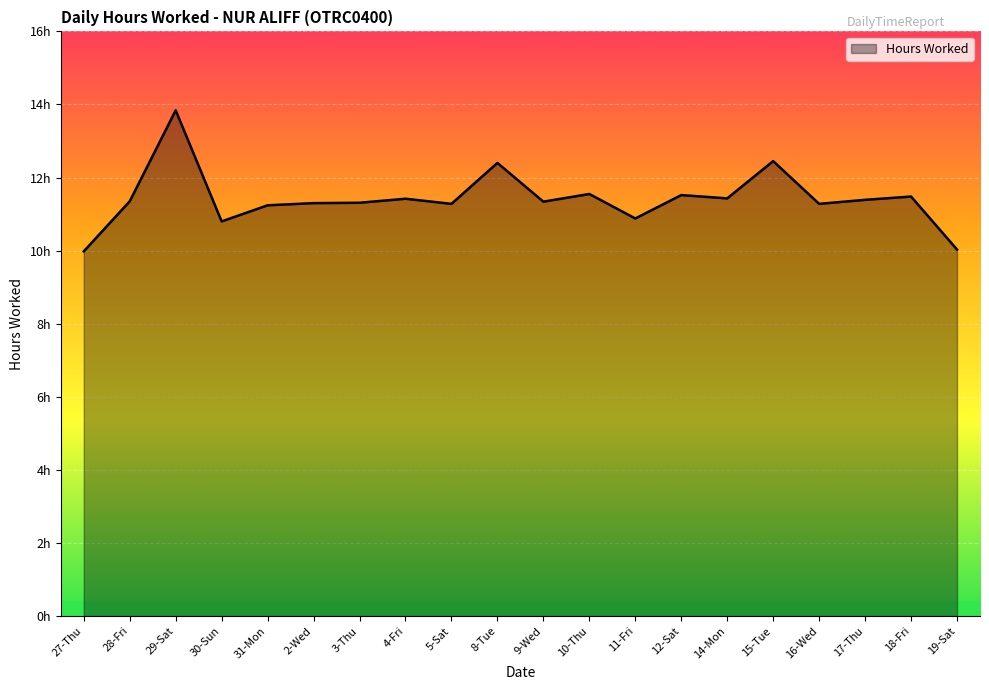

Does the chart display data point markers on the line(s)?

No